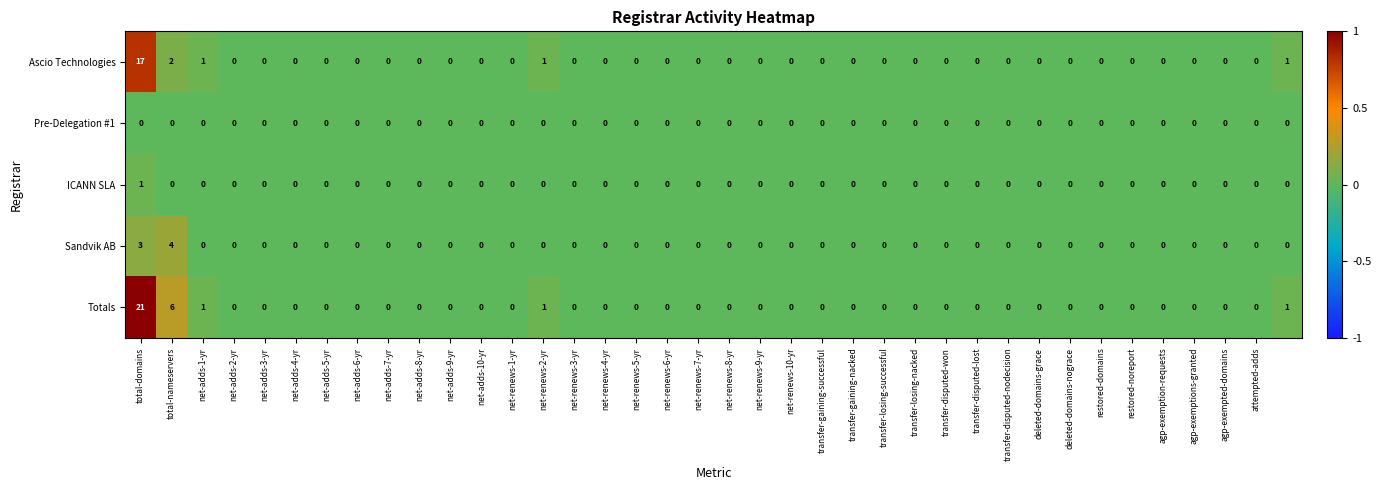

Which series has the largest total across all categories?

Totals